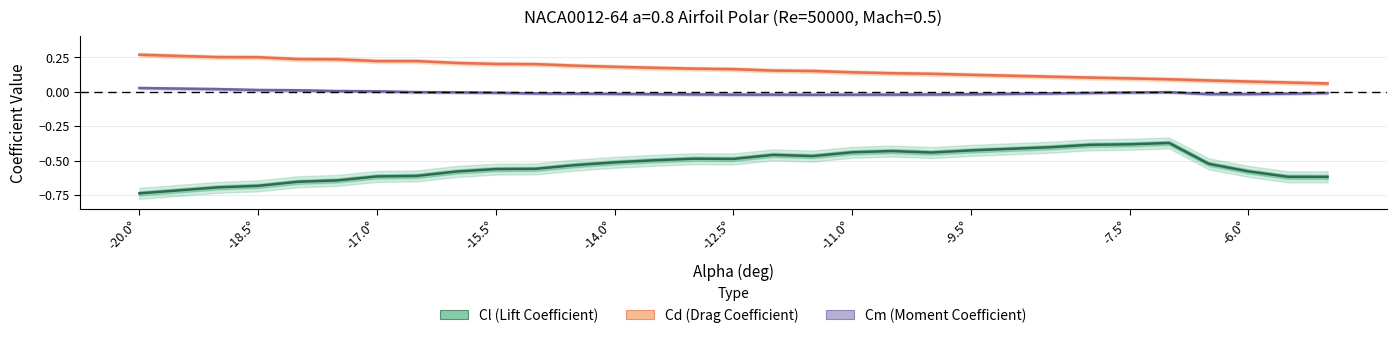

True or false: Cl (Lift Coefficient) and Cm (Moment Coefficient) cross at least once.

False